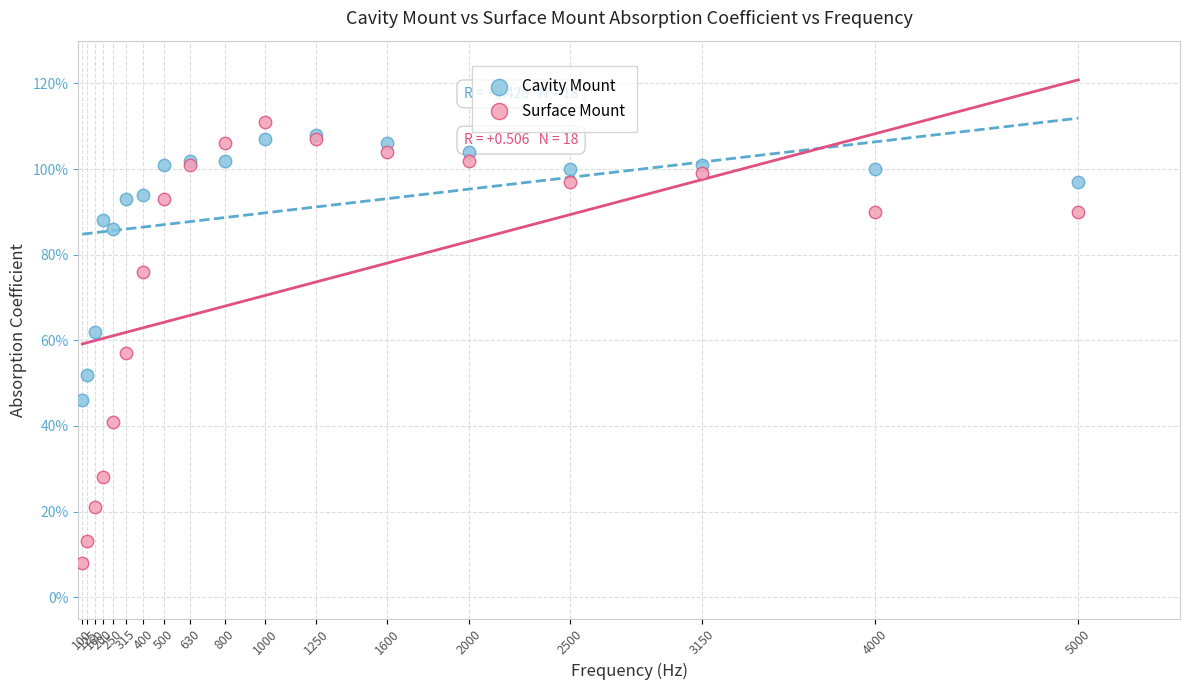

Which series contains the lowest Y value?

Surface Mount